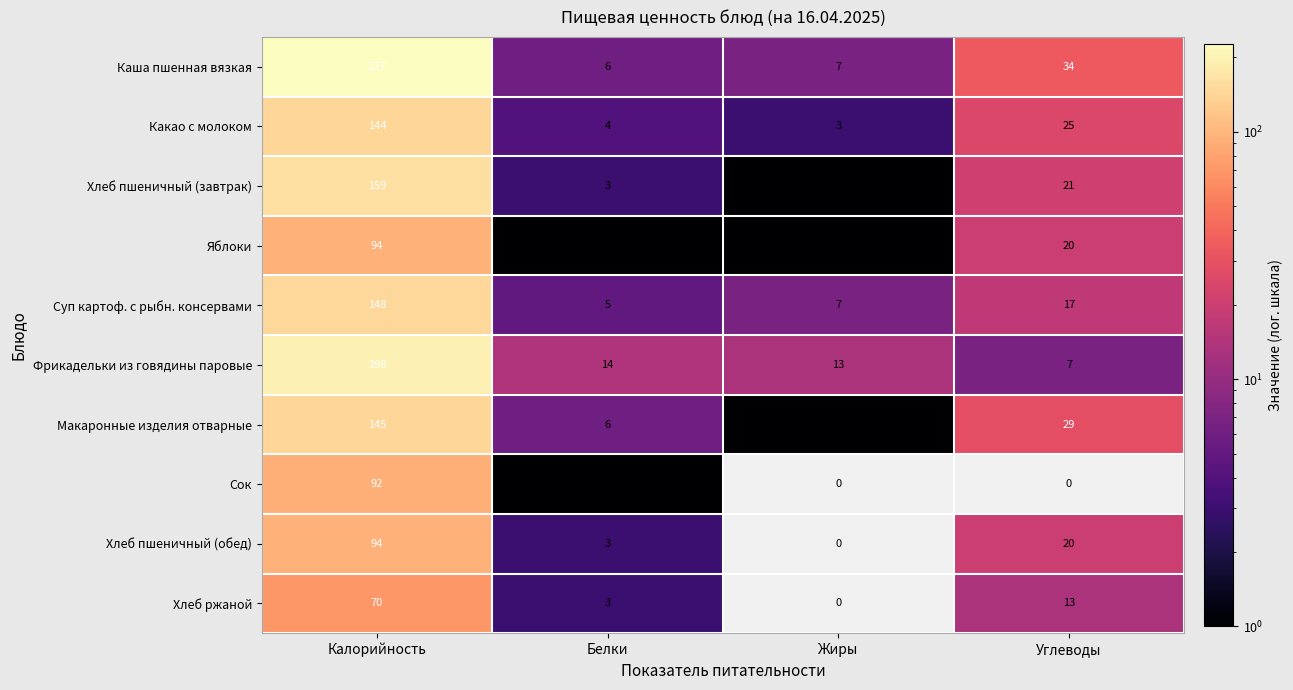

Is the value of Каша пшенная вязкая at Калорийность greater than the value of Сок at Калорийность?

Yes